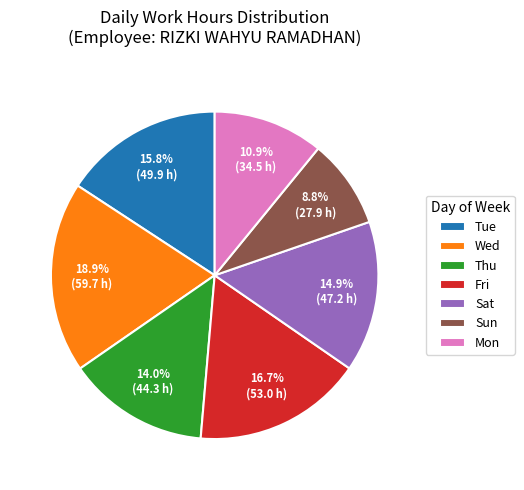

Which category has the biggest portion of the pie?

Wed